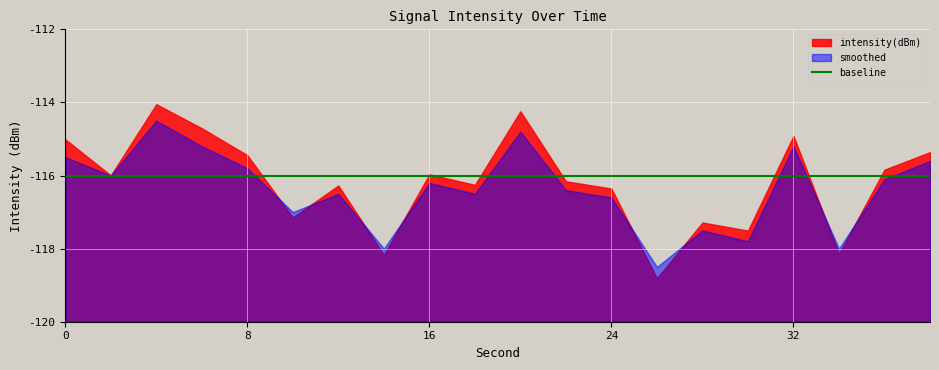

How many data points in intensity(dBm) are less than -115?

16